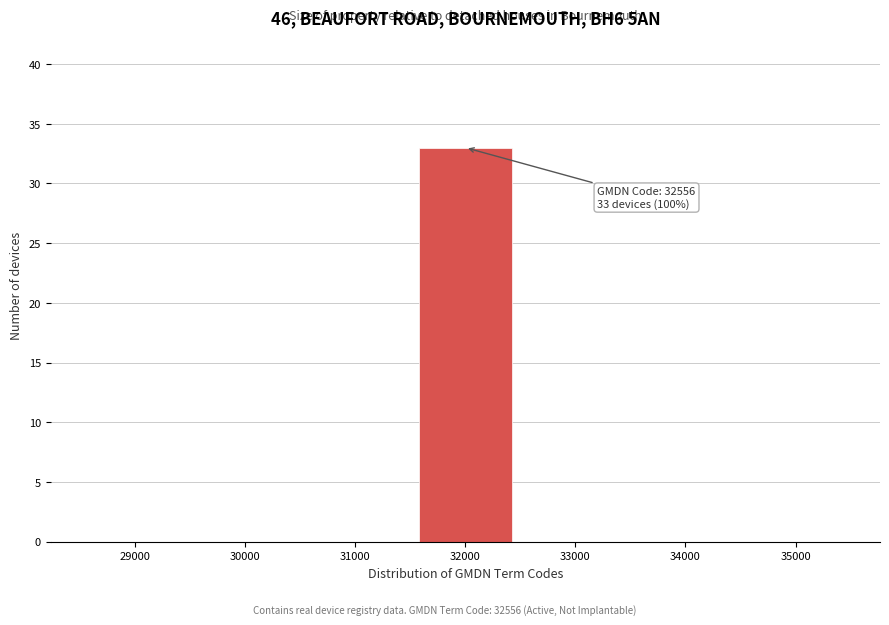

Reading left to right, what are all the values shown in this chart?

29000=0	30000=0	31000=0	32000=33	33000=0	34000=0	35000=0